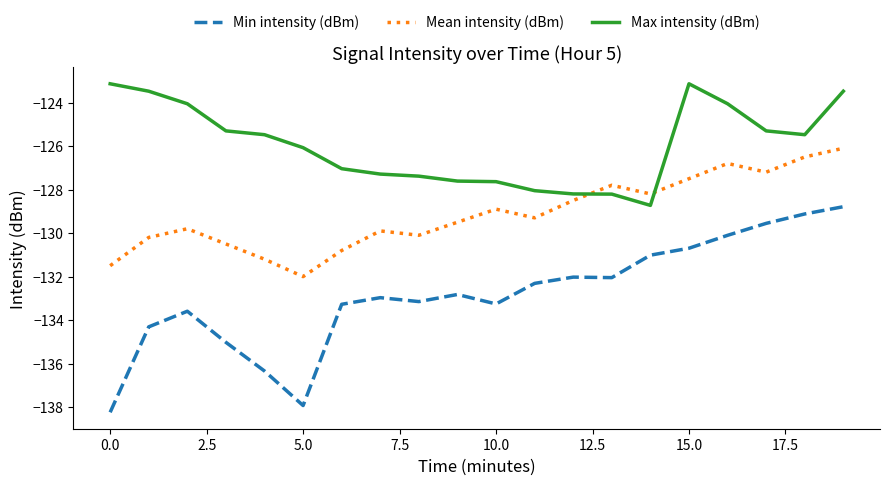

True or false: Max intensity (dBm) has more than 0 points higher than both neighbors.

True